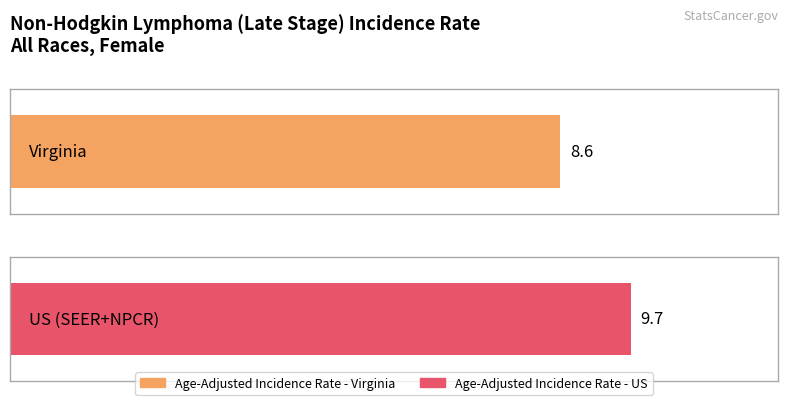

What is the minimum value shown in the chart?

8.6